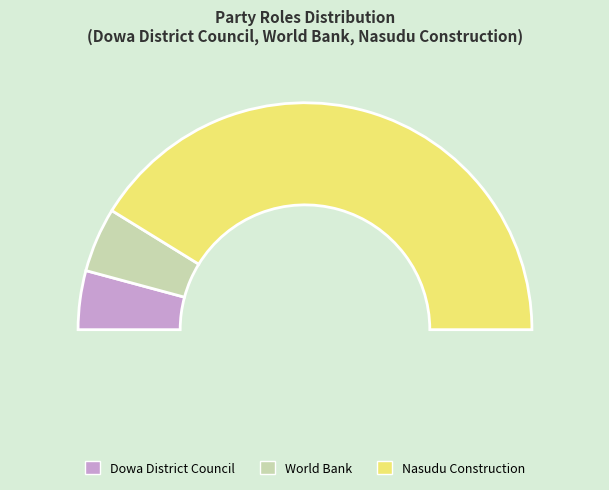

To the nearest percent, what is the combined percentage of Dowa District Council and World Bank?

18%